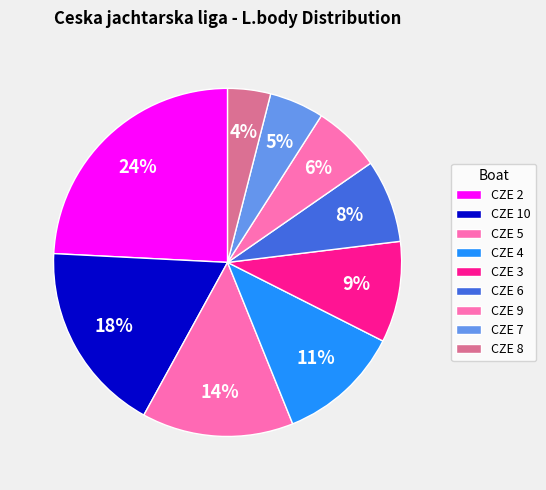

Is it true that CZE 9 is 6% of the pie?

True